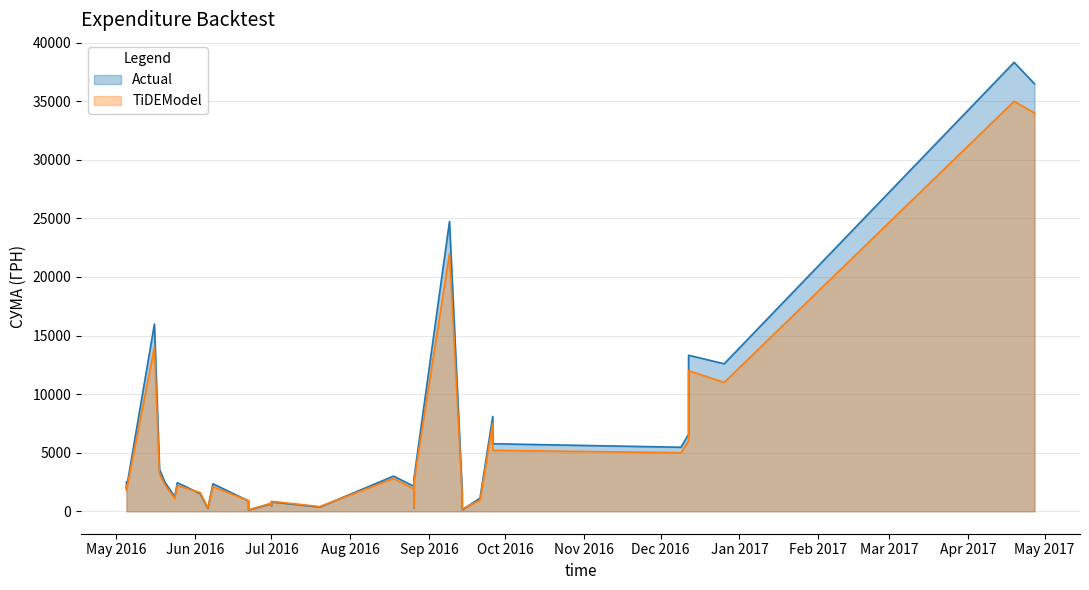

What is the average value of the Actual series?

5190.9